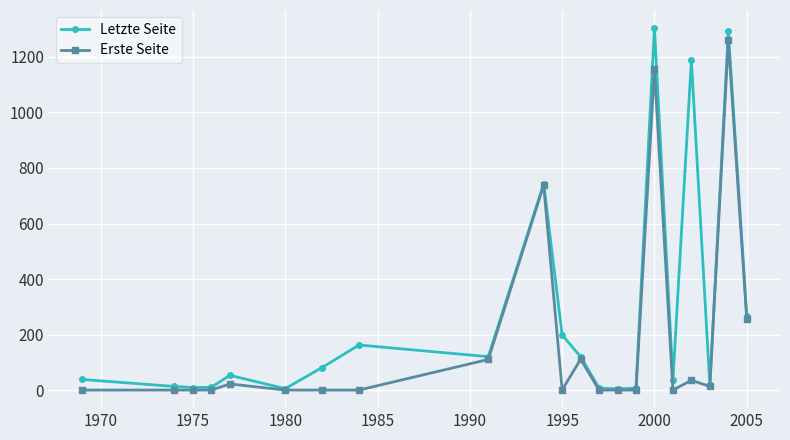

Does the chart display data point markers on the line(s)?

Yes